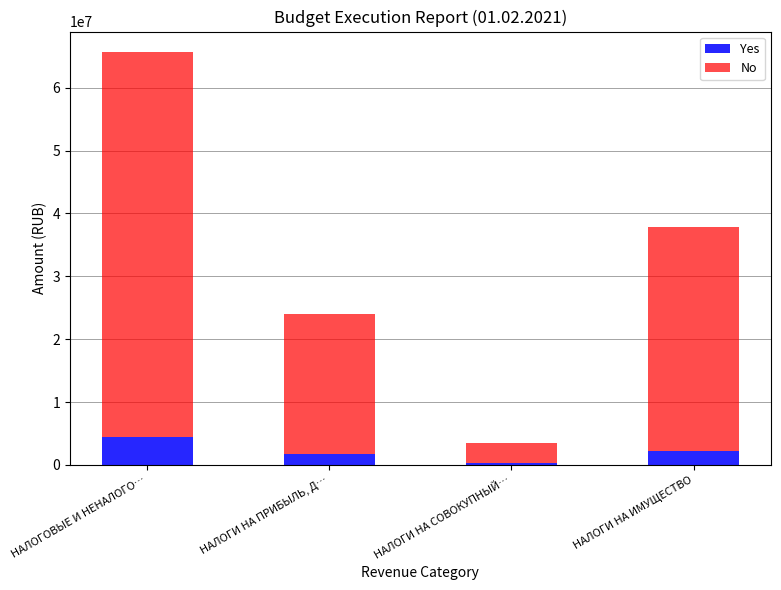

Is it true that Yes equals 1726693.5 at НАЛОГИ НА ПРИБЫЛЬ, Д…?

True